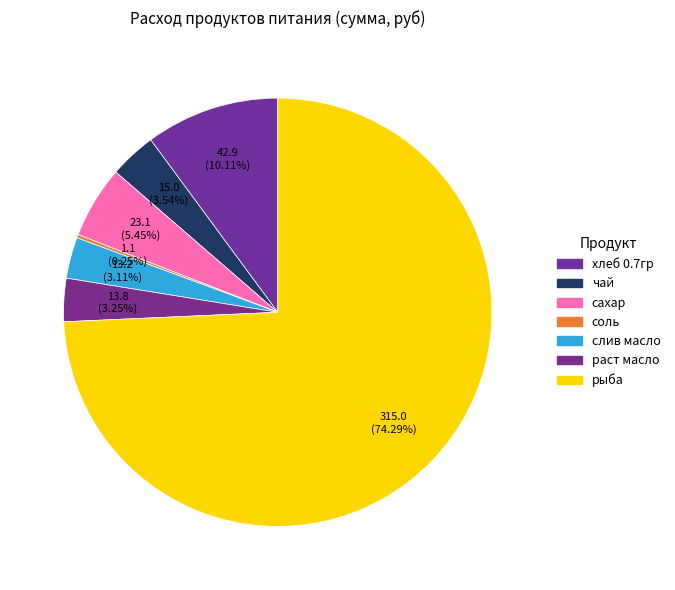

To the nearest percent, what portion does сахар represent?

5%